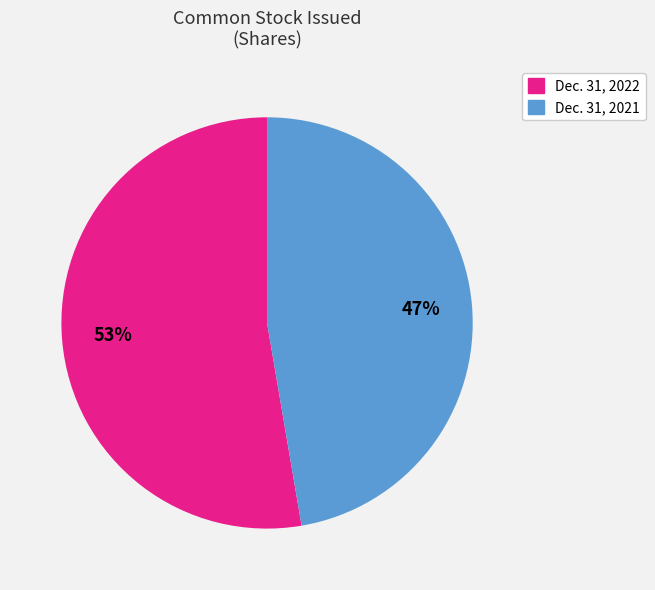

Is there a majority slice in this chart?

Yes